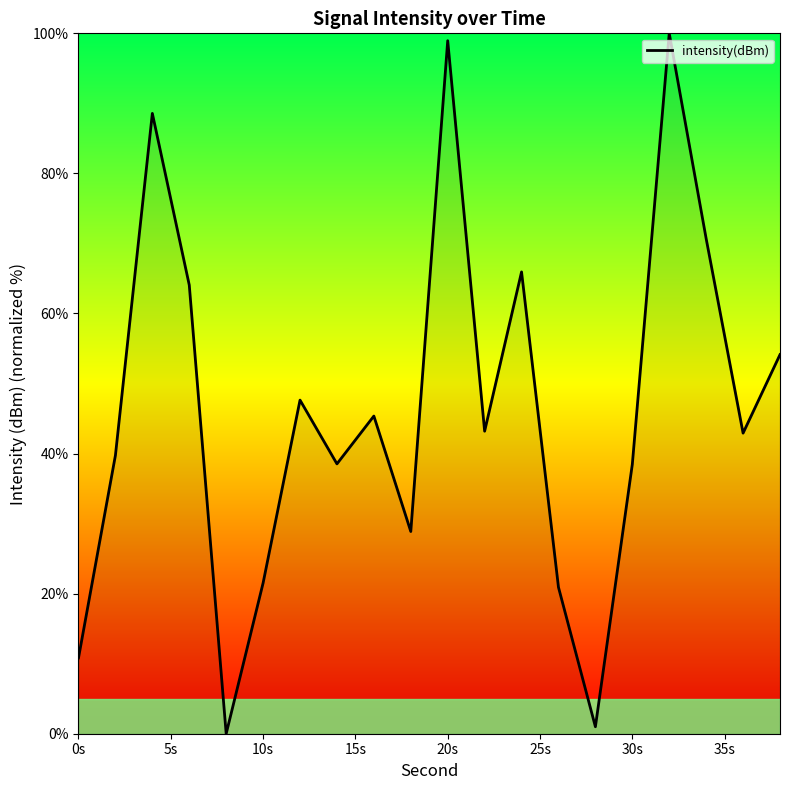

What is the greatest value displayed?

100.0